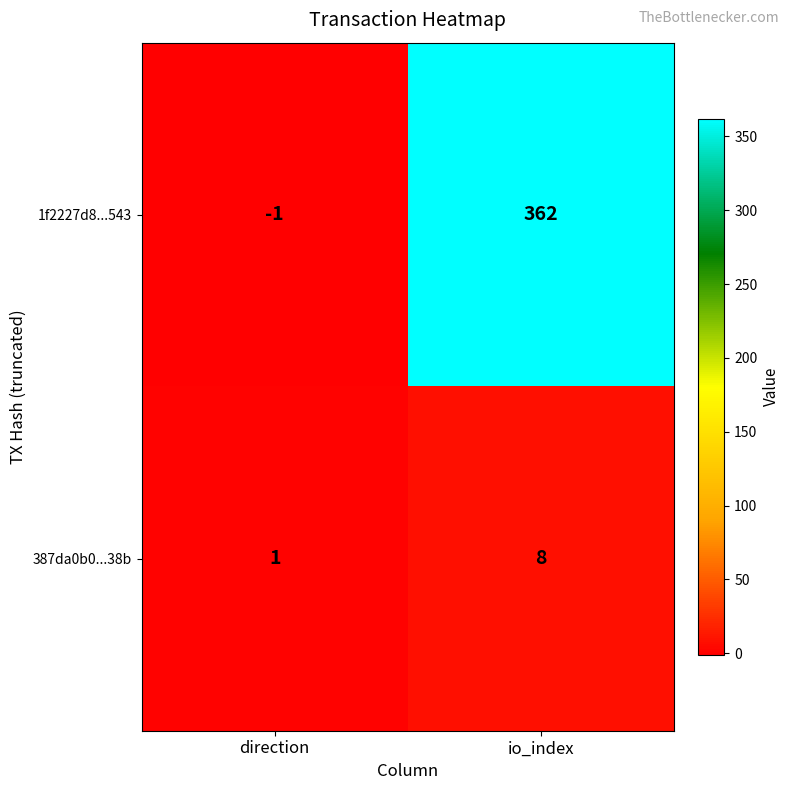

The 1f2227d8...543 series shows 362 at io_index. True or false?

True